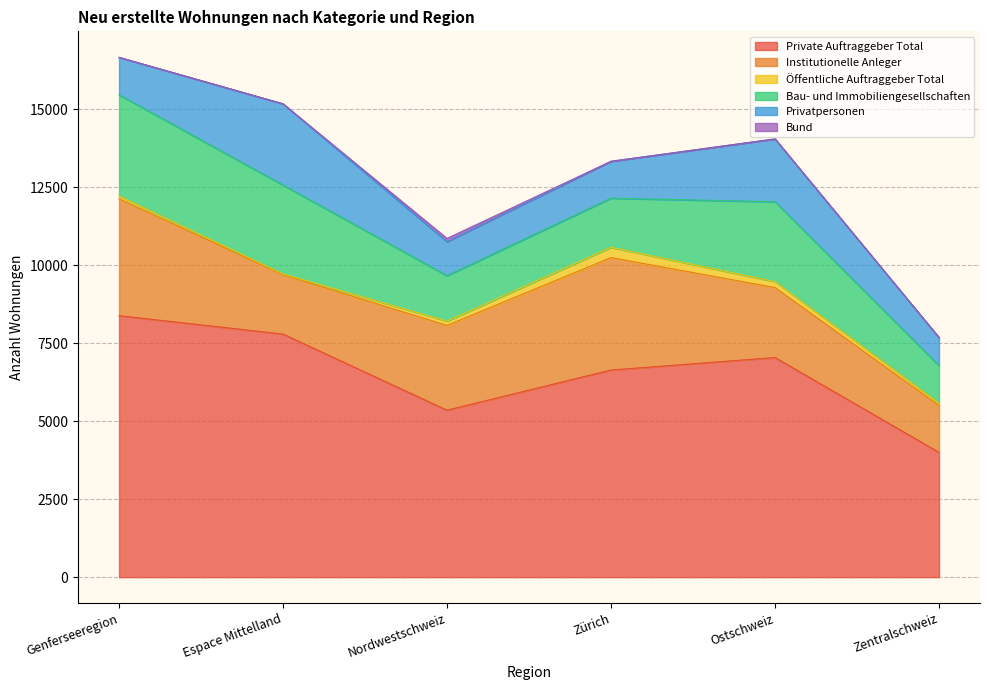

Which has a higher value, Zürich or Nordwestschweiz?

Zürich